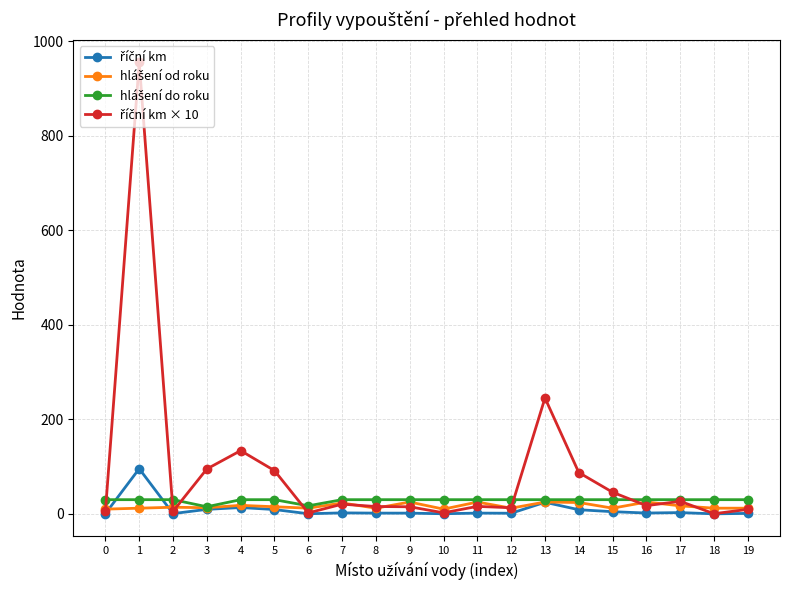

What is the greatest value displayed?

955.5